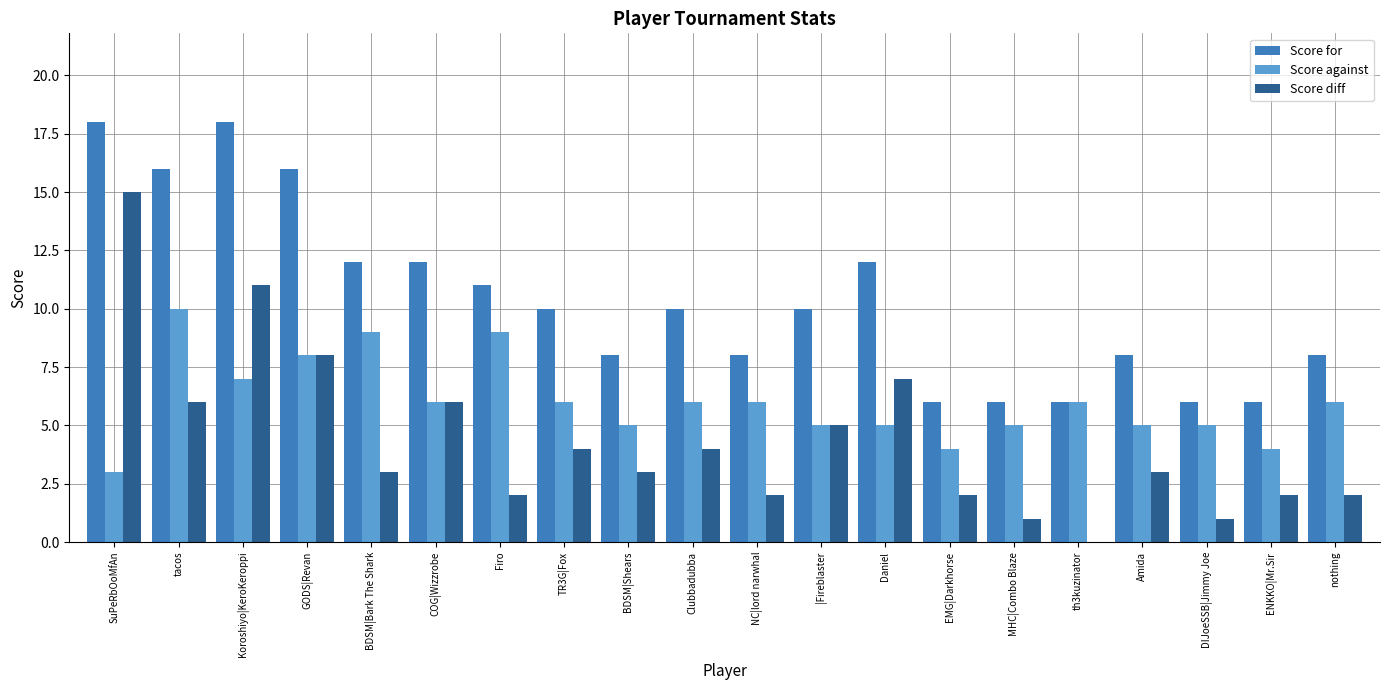

The Score against series shows 2 at |Fireblaster. True or false?

False